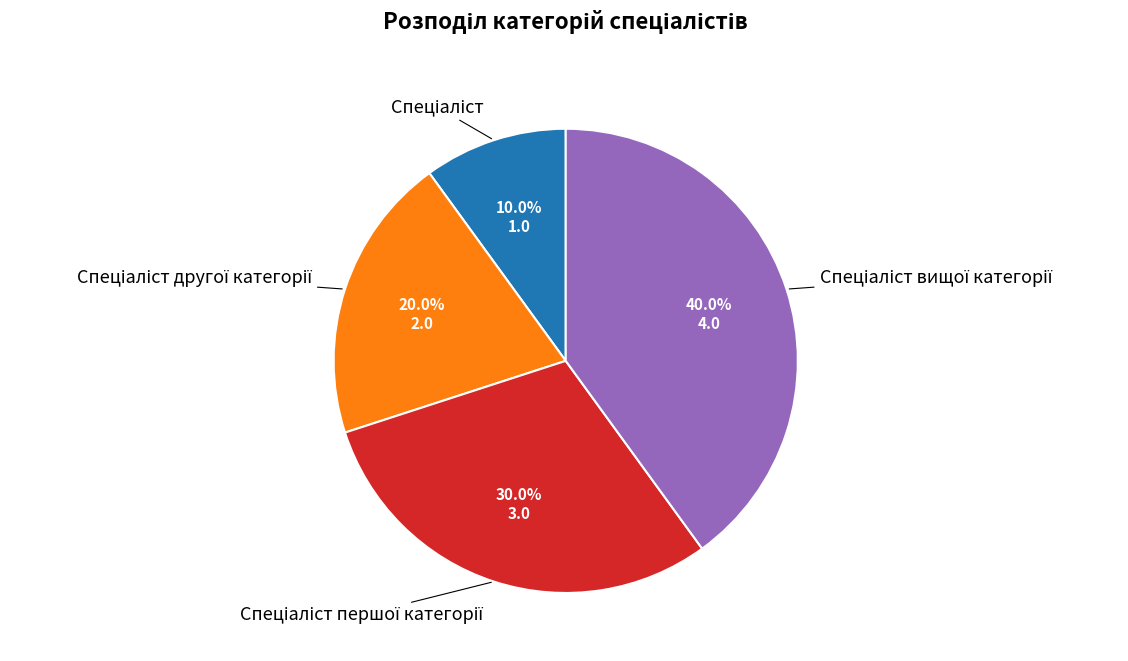

Does any single category account for the majority?

No